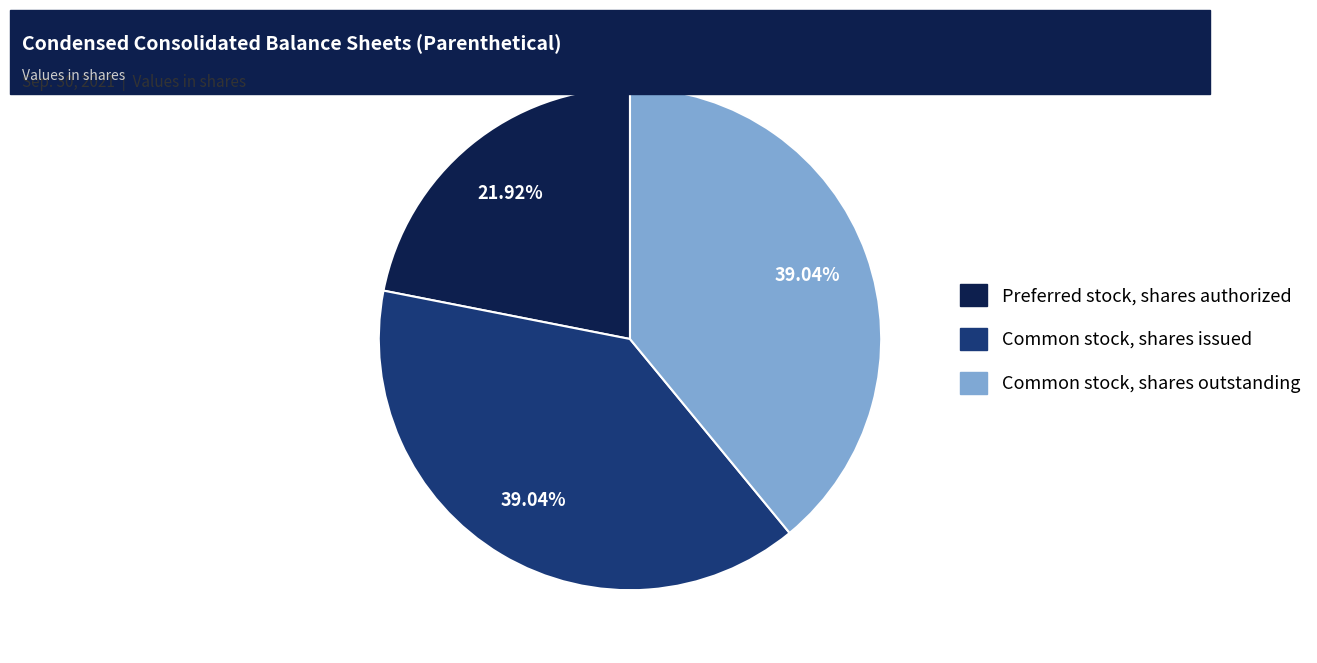

Does Common stock, shares outstanding account for over 50% of the chart?

No